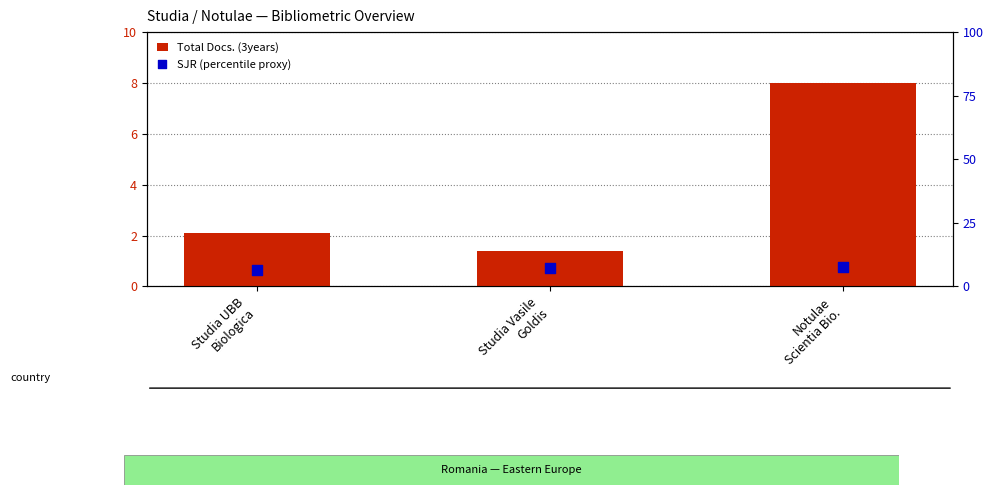

Which series has the largest total across all categories?

SJR (percentile proxy)